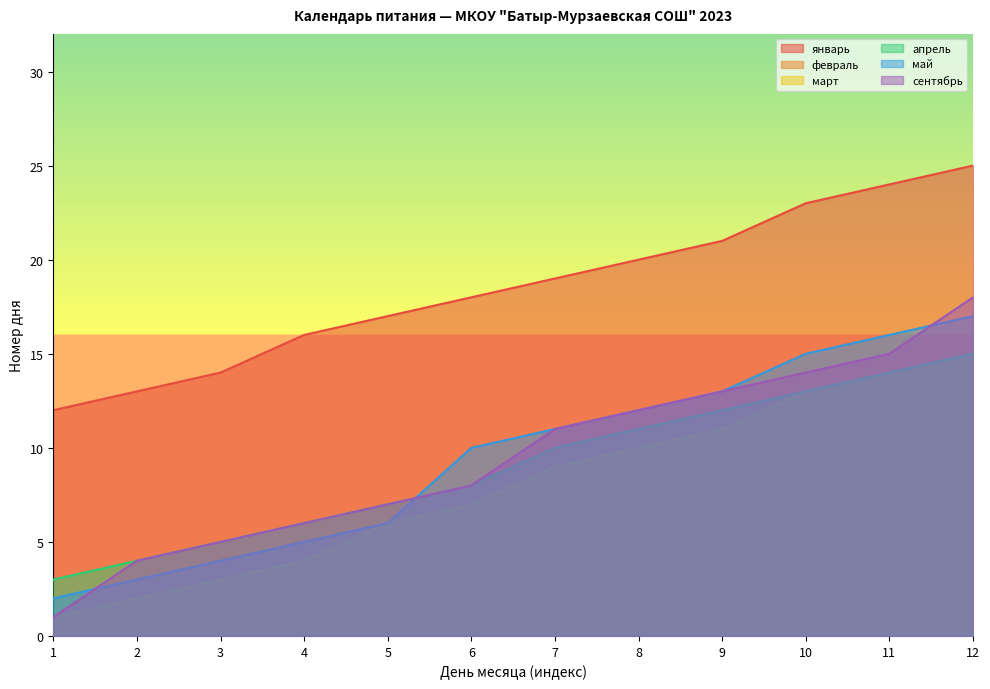

Which series ends up on top after the final intersection of май and сентябрь?

сентябрь